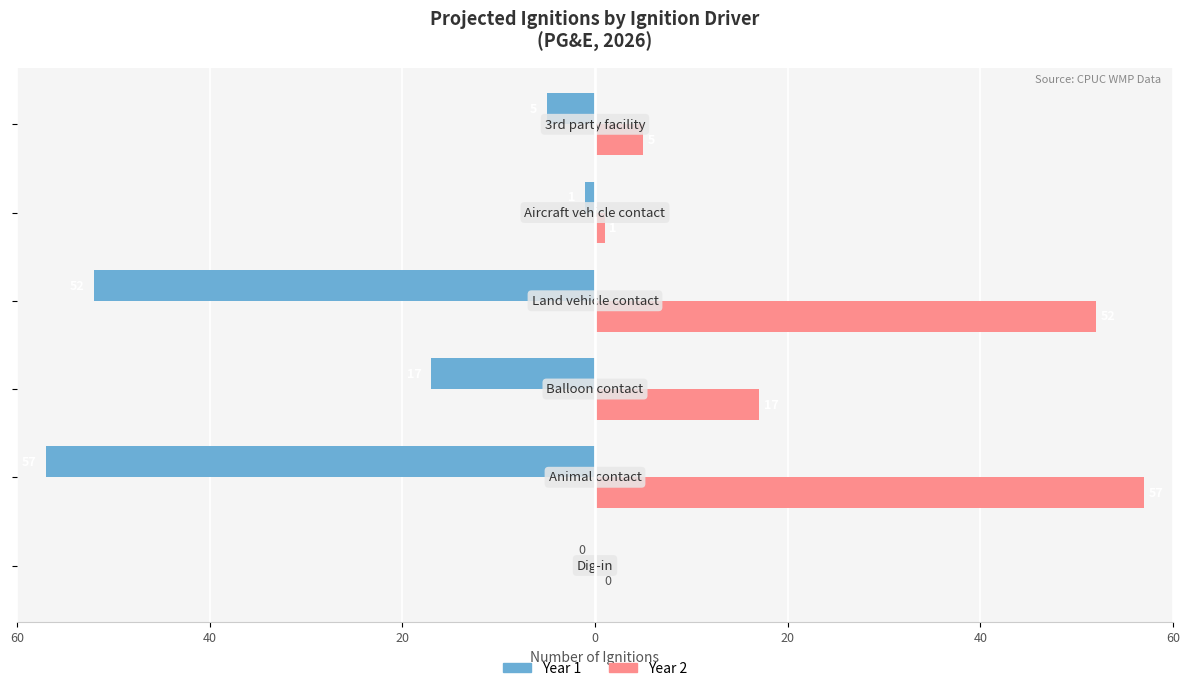

How many bars are there in each group?

2